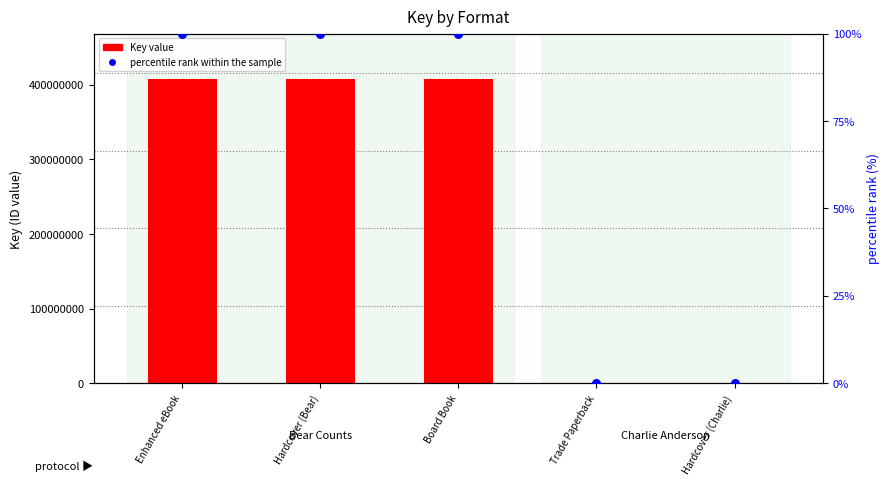

At which category is the sum across all series the highest?

Enhanced eBook